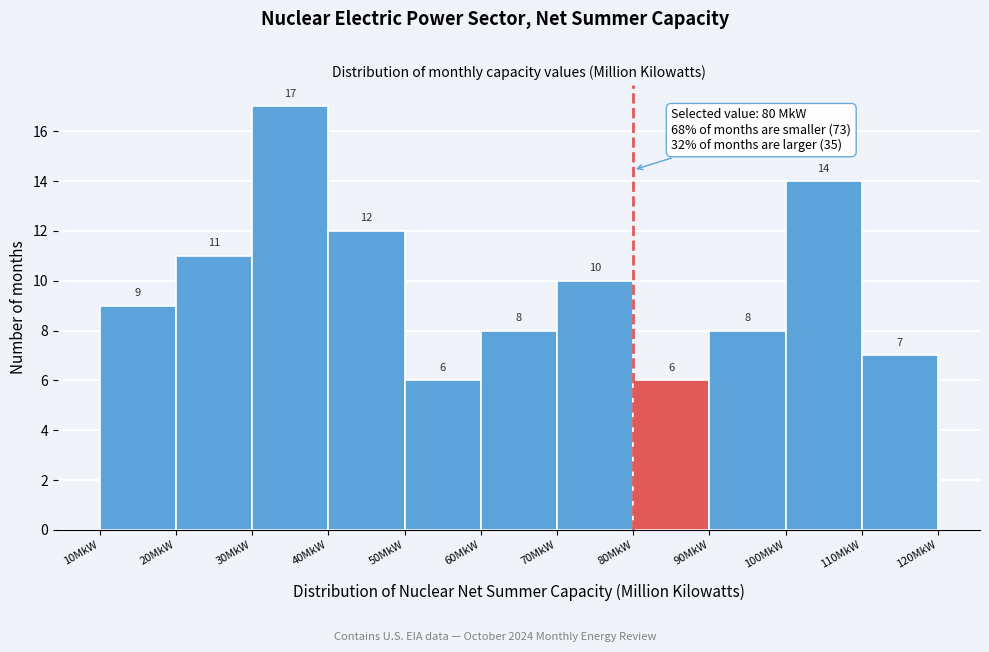

Over which range of the x-axis is the bar tallest?

30 to 40